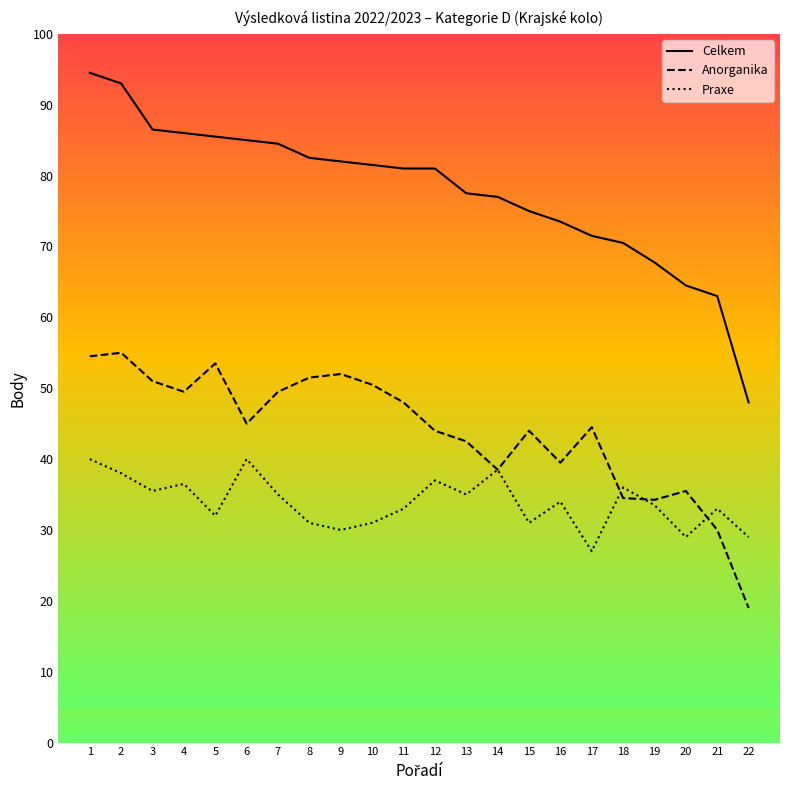

The value of Celkem at 20 is 88.9. True or false?

False